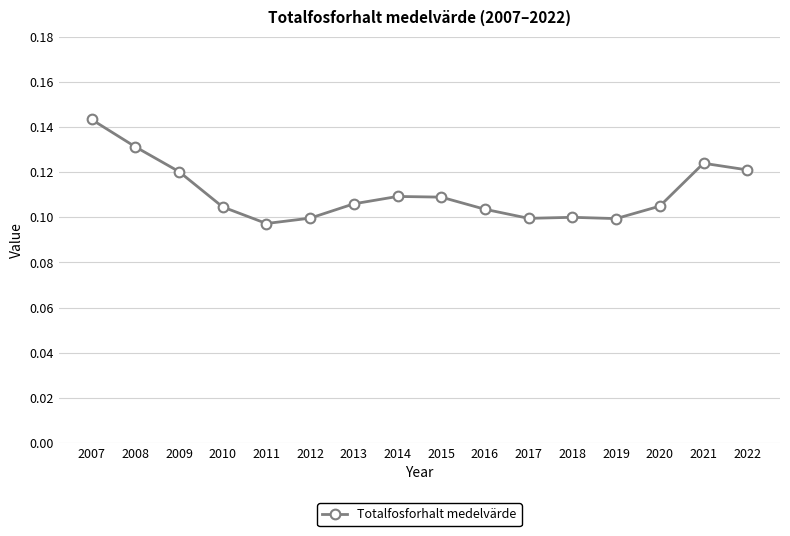

Count the values in the range 0 to 1.

16